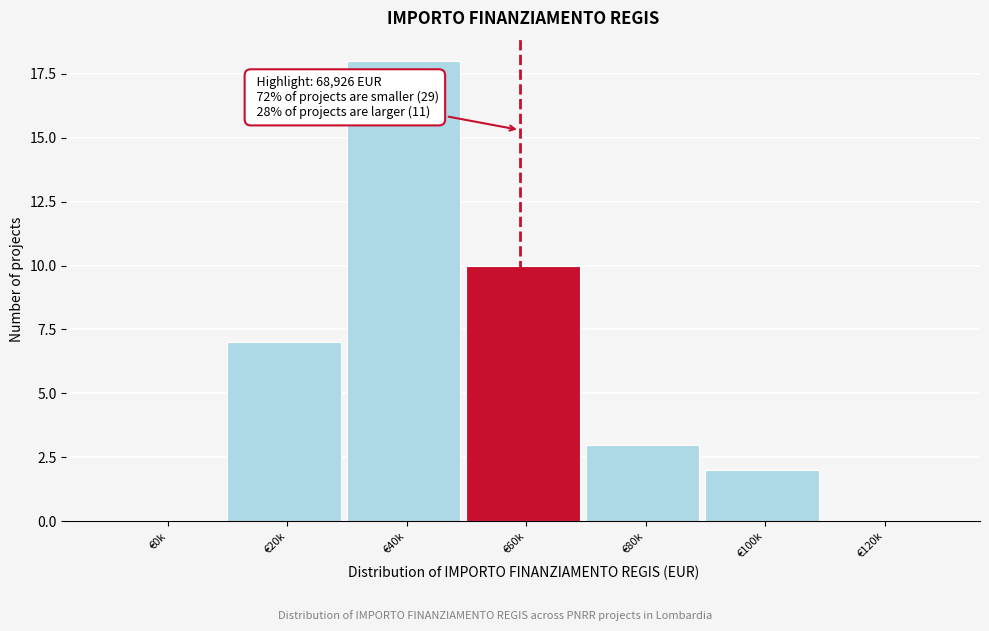

Reading right to left, extract all data points from this chart.

€120k=0	€100k=2	€80k=3	€60k=10	€40k=18	€20k=7	€0k=0